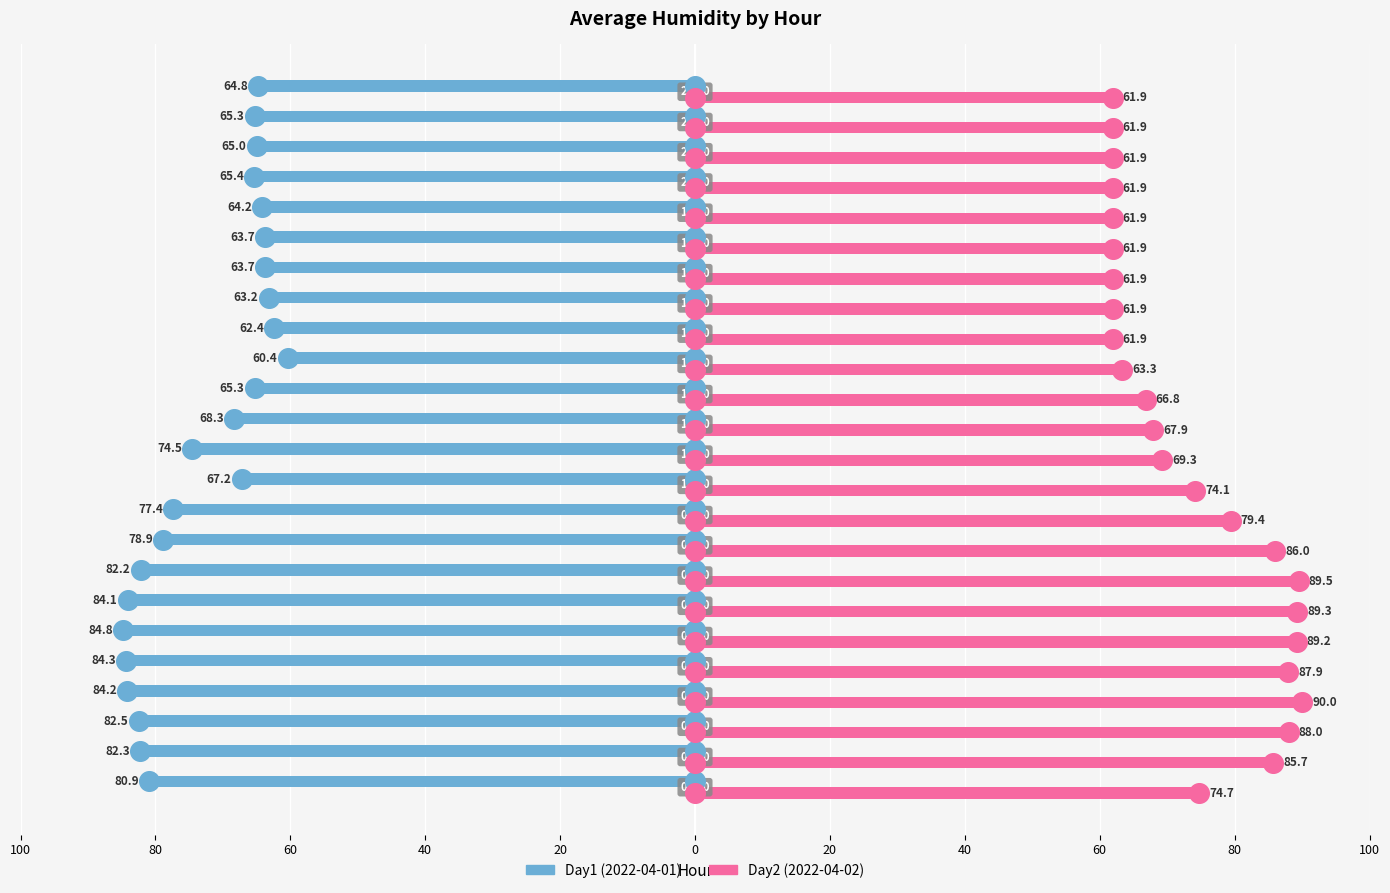

Which series reaches the minimum Y coordinate?

Day1 (2022-04-01)